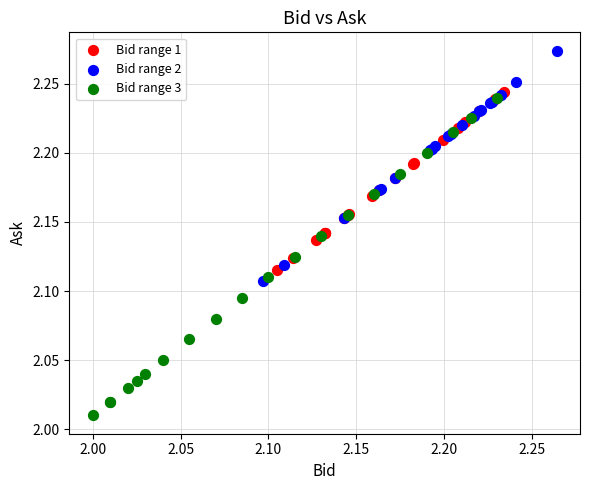

Which series contains the lowest Y value?

Bid range 3